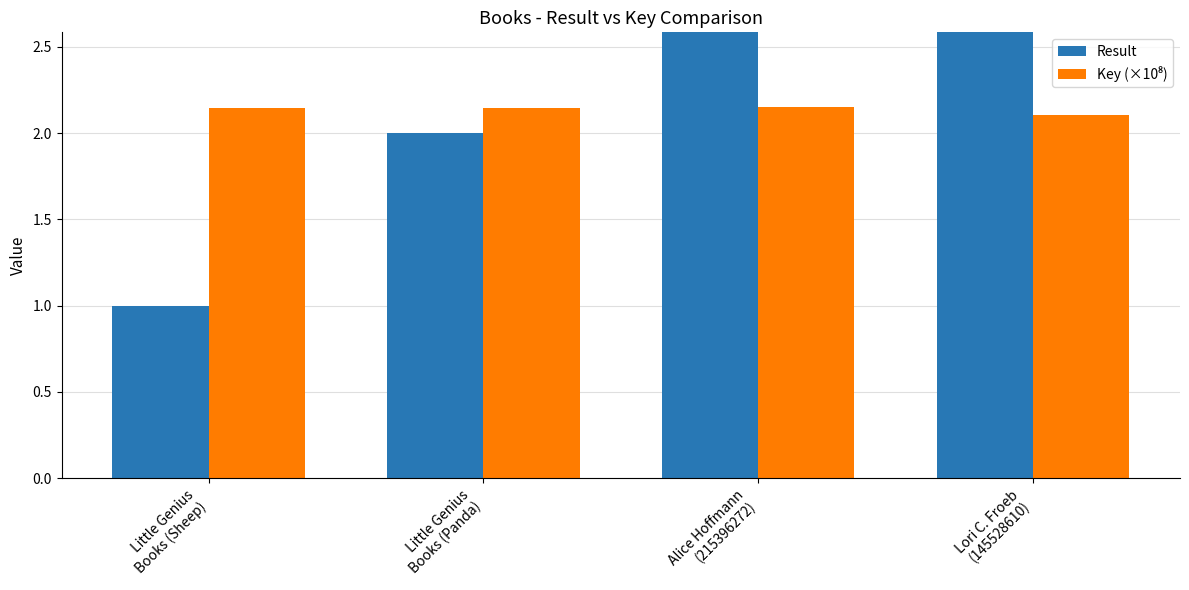

How many values in the Result series exceed 3?

1